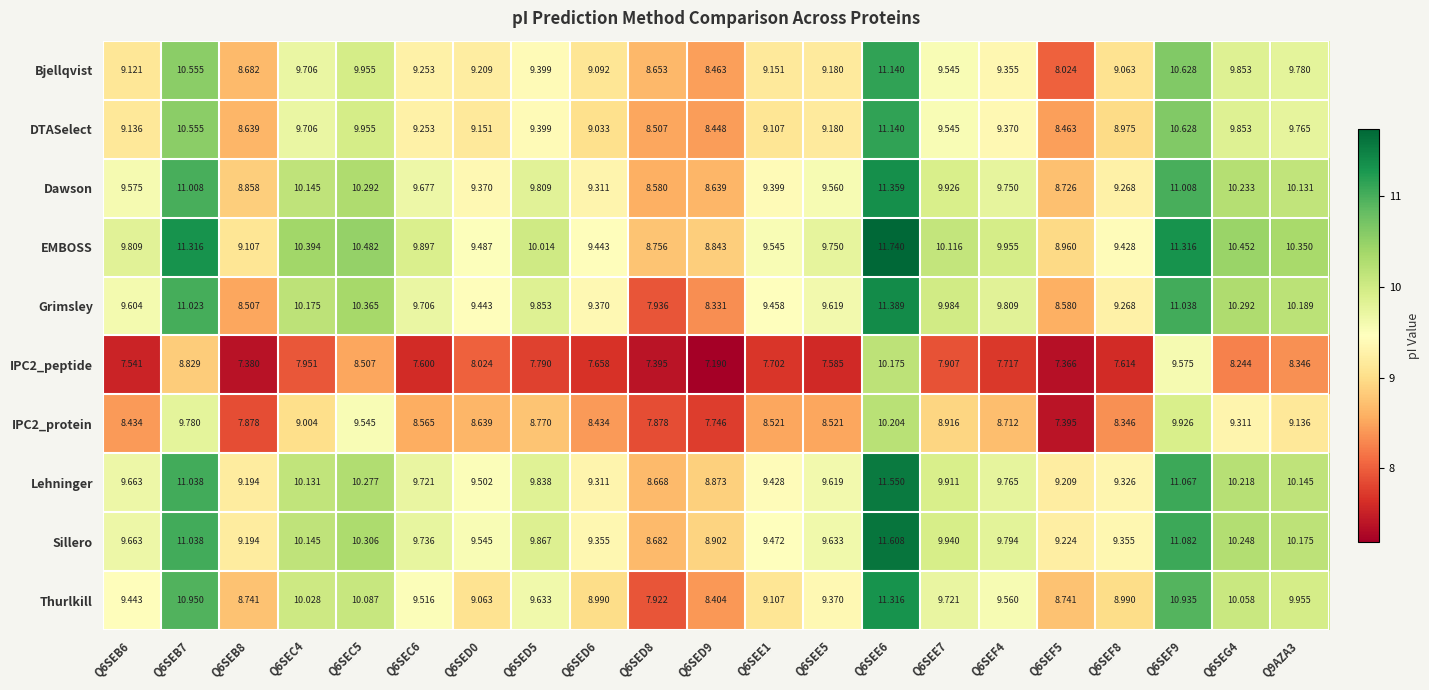

What is the total value across all series at Q6SEG4?

98.8